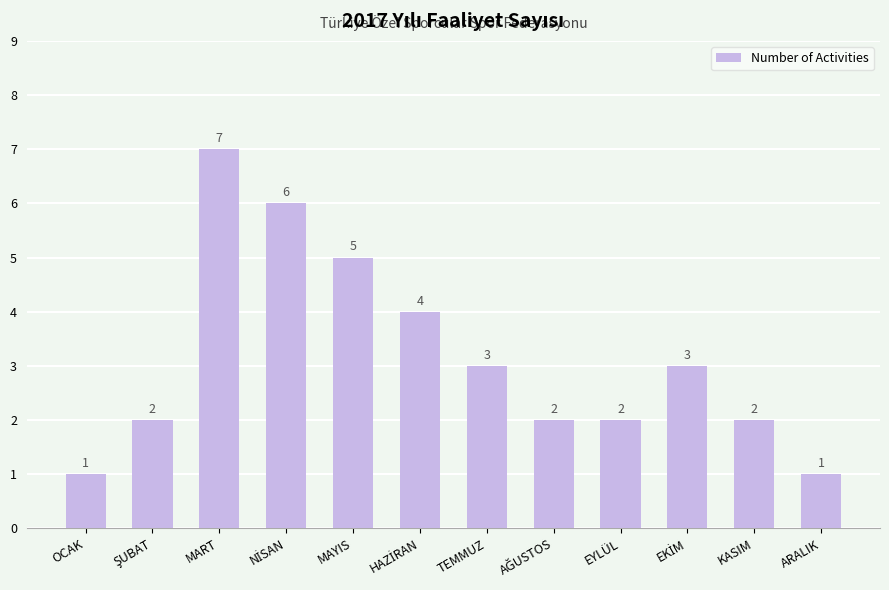

Reading left to right, transcribe all the data shown in this chart.

1	2	7	6	5	4	3	2	2	3	2	1